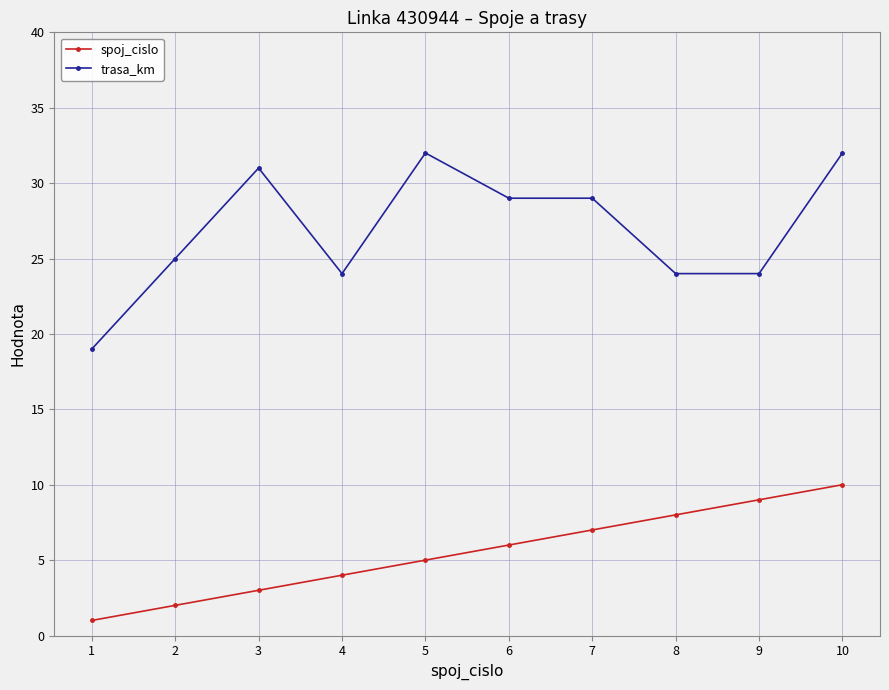

List the labels in order of spoj_cislo value, largest first.

10, 9, 8, 7, 6, 5, 4, 3, 2, 1